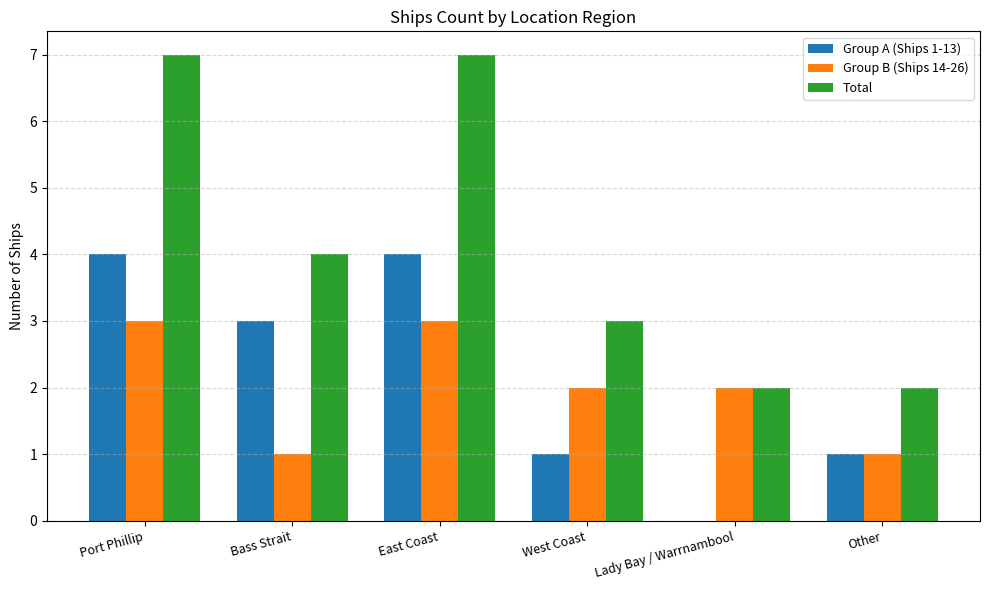

Which series has the widest spread of values?

Total